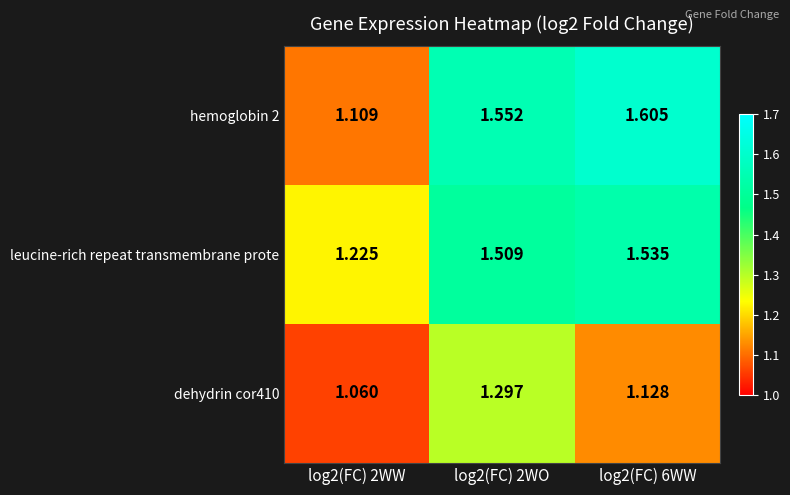

Which series has the largest total across all categories?

leucine-rich repeat transmembrane prote